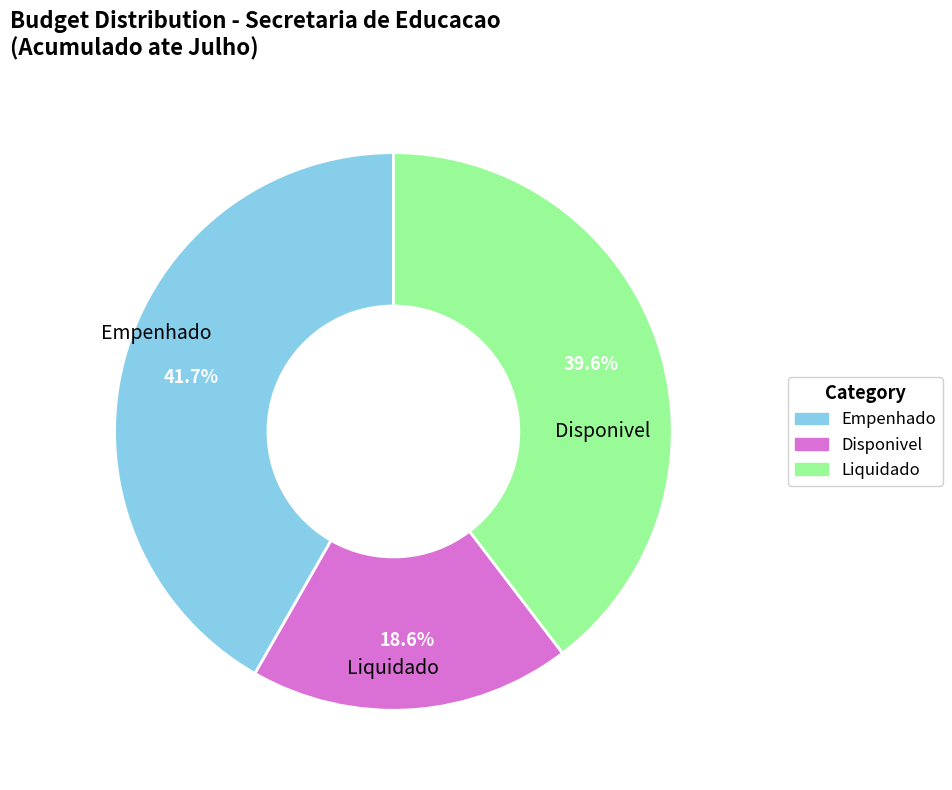

Does any single category account for the majority?

No